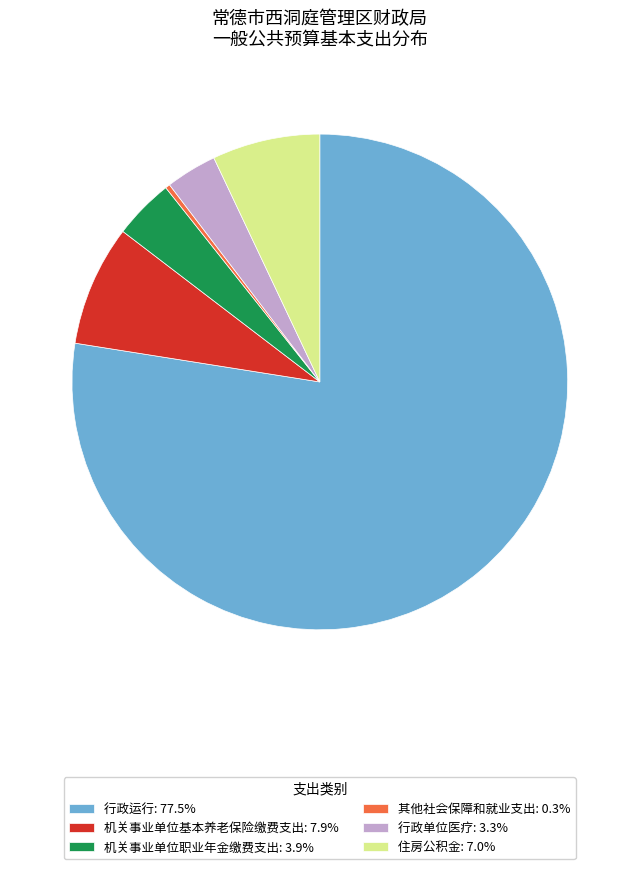

Which slice represents more than half of the pie?

行政运行